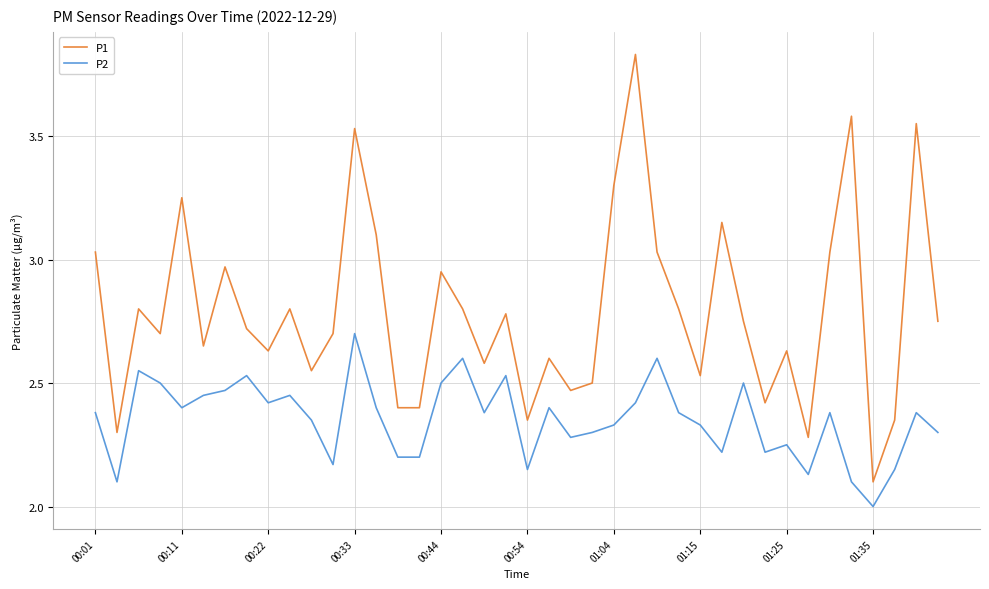

Which series has the largest total across all categories?

P1